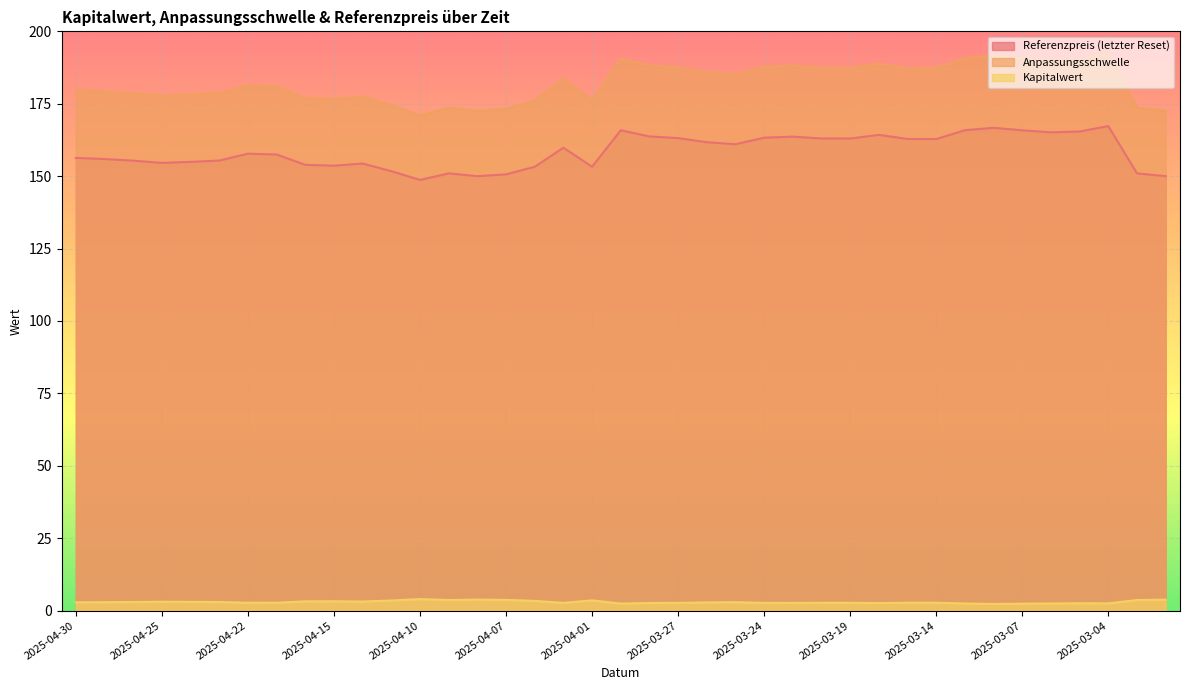

Reading left to right, list all the values displayed in this chart.

Referenzpreis (letzter Reset): 2025-04-30=156.3	2025-04-29=155.9	2025-04-28=155.3	2025-04-25=154.6	2025-04-24=154.9	2025-04-23=155.4	2025-04-22=157.8	2025-04-17=157.5	2025-04-16=153.9	2025-04-15=153.6	2025-04-14=154.4	2025-04-11=151.7	2025-04-10=148.7	2025-04-09=151.0	2025-04-08=150.0	2025-04-07=150.6	2025-04-04=153.2	2025-04-03=159.8	2025-04-01=153.2	2025-03-31=165.8	2025-03-28=163.7	2025-03-27=163.1	2025-03-26=161.7	2025-03-25=161.0	2025-03-24=163.3	2025-03-21=163.6	2025-03-20=163.0	2025-03-19=163.0	2025-03-18=164.2	2025-03-17=162.8	2025-03-14=162.8	2025-03-11=165.9	2025-03-10=166.7	2025-03-07=165.8	2025-03-06=165.1	2025-03-05=165.4	2025-03-04=167.3	2025-04-09=151.0	2025-04-08=150.0
Anpassungsschwelle: 2025-04-30=179.8	2025-04-29=179.3	2025-04-28=178.7	2025-04-25=177.8	2025-04-24=178.2	2025-04-23=178.7	2025-04-22=181.4	2025-04-17=181.1	2025-04-16=177.0	2025-04-15=176.7	2025-04-14=177.5	2025-04-11=174.5	2025-04-10=171.0	2025-04-09=173.6	2025-04-08=172.5	2025-04-07=173.2	2025-04-04=176.2	2025-04-03=183.8	2025-04-01=176.2	2025-03-31=190.7	2025-03-28=188.3	2025-03-27=187.6	2025-03-26=186.0	2025-03-25=185.2	2025-03-24=187.8	2025-03-21=188.2	2025-03-20=187.5	2025-03-19=187.4	2025-03-18=188.9	2025-03-17=187.3	2025-03-14=187.4	2025-03-11=190.7	2025-03-10=191.7	2025-03-07=190.7	2025-03-06=189.9	2025-03-05=190.2	2025-03-04=192.4	2025-04-09=173.6	2025-04-08=172.5
Kapitalwert: 2025-04-30=2.9	2025-04-29=2.9	2025-04-28=3.0	2025-04-25=3.1	2025-04-24=3.0	2025-04-23=3.0	2025-04-22=2.7	2025-04-17=2.8	2025-04-16=3.2	2025-04-15=3.2	2025-04-14=3.1	2025-04-11=3.5	2025-04-10=4.0	2025-04-09=3.7	2025-04-08=3.8	2025-04-07=3.7	2025-04-04=3.4	2025-04-03=2.7	2025-04-01=3.5	2025-03-31=2.4	2025-03-28=2.6	2025-03-27=2.7	2025-03-26=2.8	2025-03-25=2.9	2025-03-24=2.7	2025-03-21=2.7	2025-03-20=2.7	2025-03-19=2.7	2025-03-18=2.6	2025-03-17=2.7	2025-03-14=2.7	2025-03-11=2.5	2025-03-10=2.3	2025-03-07=2.4	2025-03-06=2.5	2025-03-05=2.5	2025-03-04=2.5	2025-04-09=3.7	2025-04-08=3.8